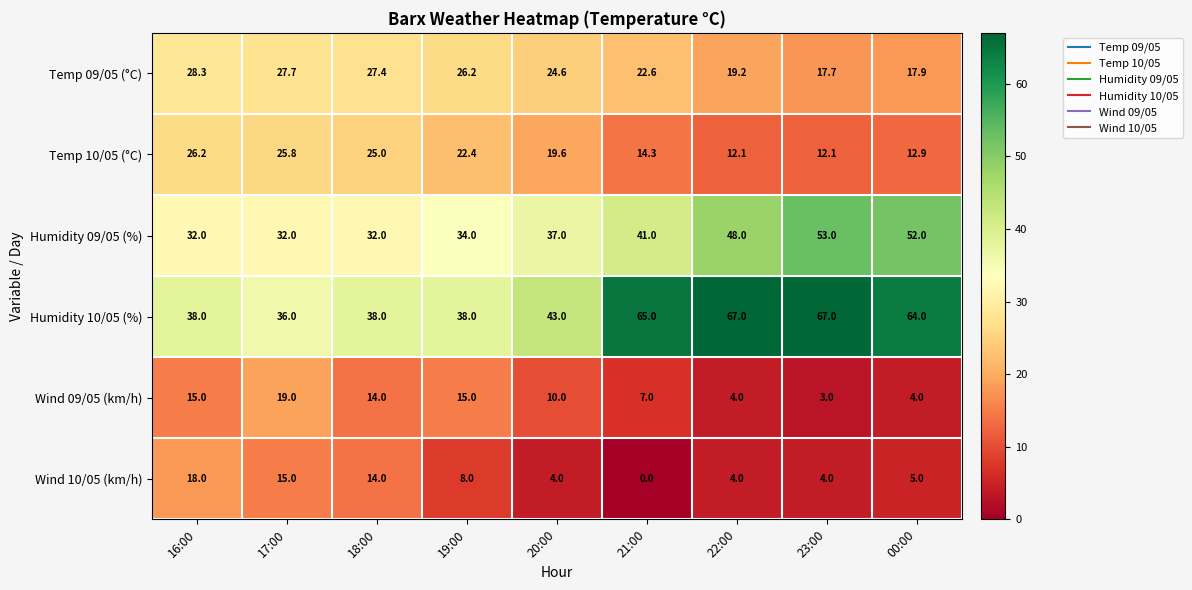

The Wind 10/05 (km/h) series shows 6.5 at 22:00. True or false?

False